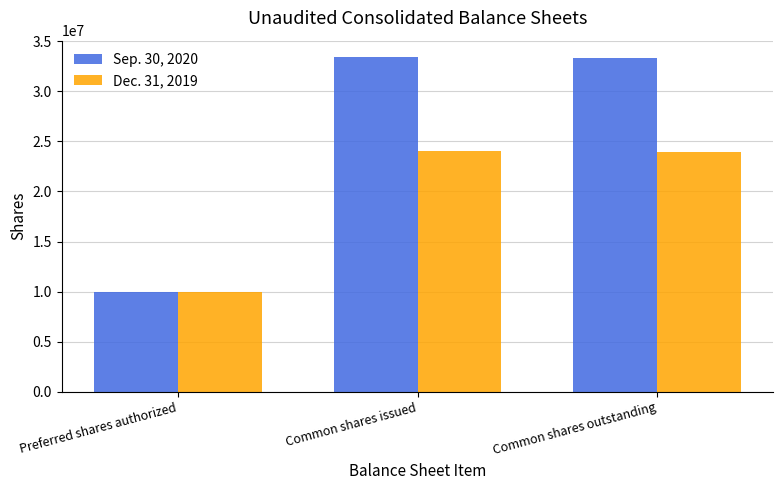

Are the bars grouped side by side (vs. stacked)?

Yes